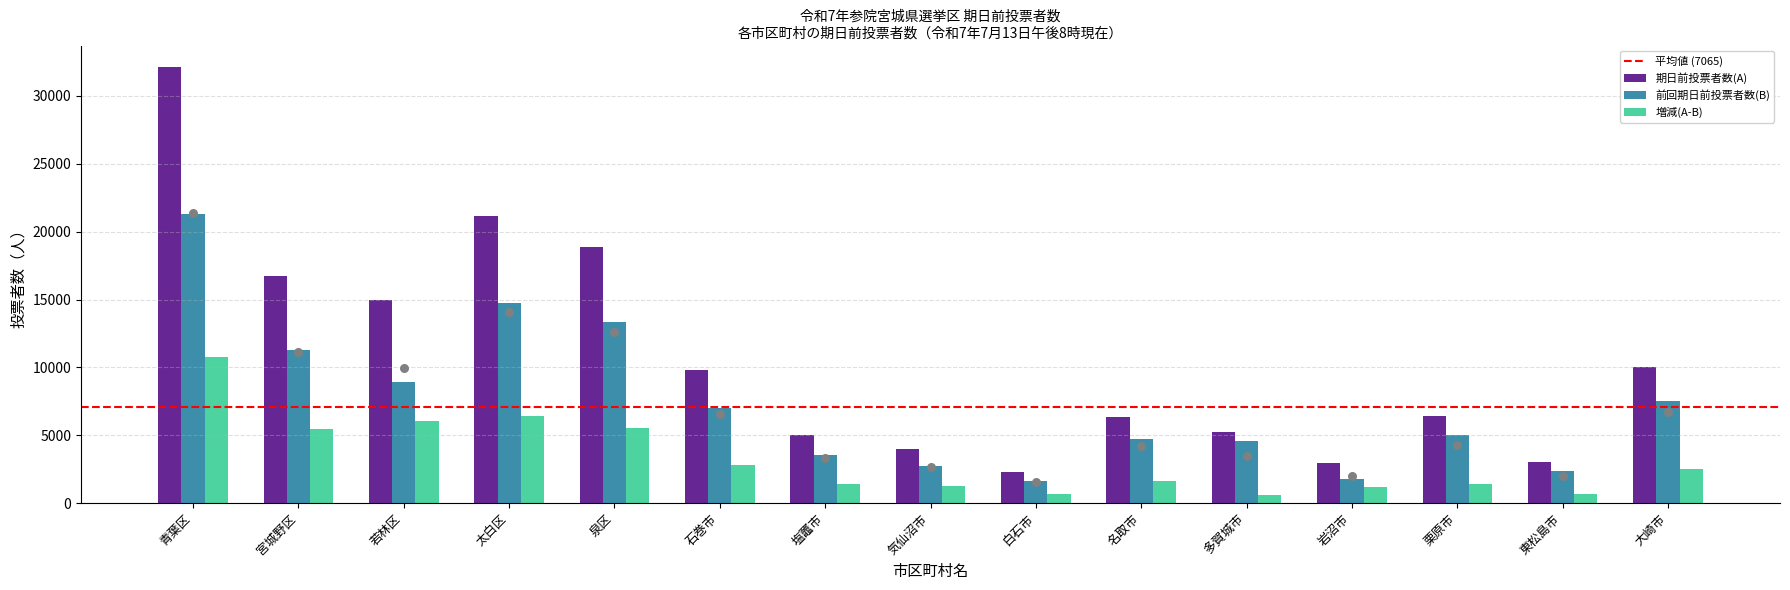

Which series has the largest Y range (max minus min)?

期日前投票者数(A)